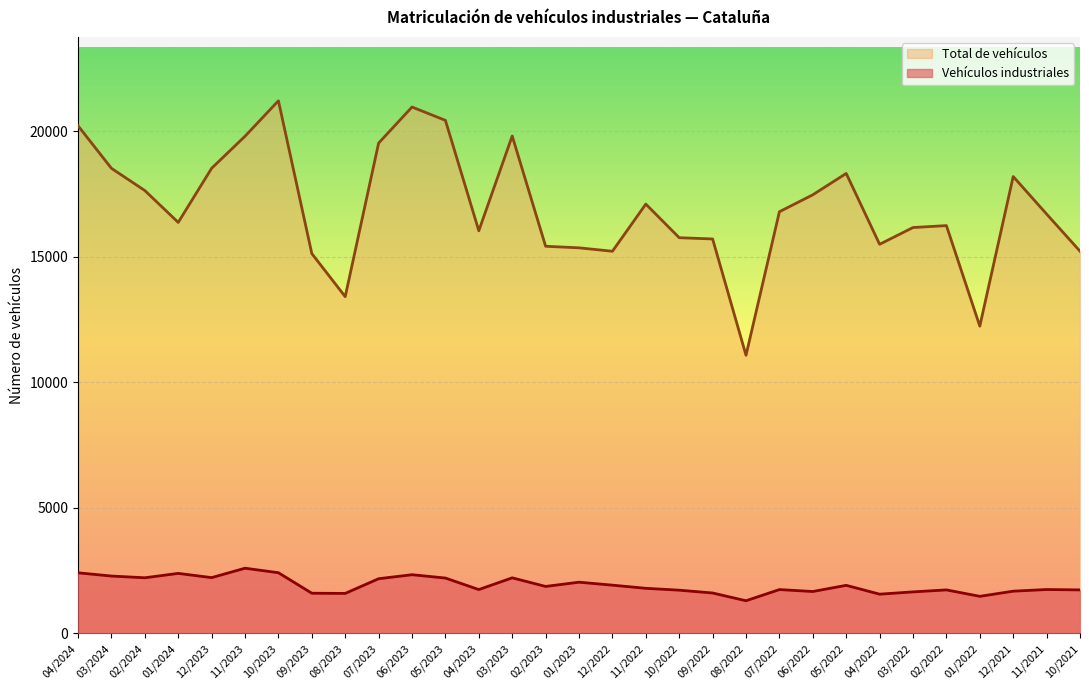

What is the sum of the Total de vehículos values at 03/2022 and 11/2021?

32865